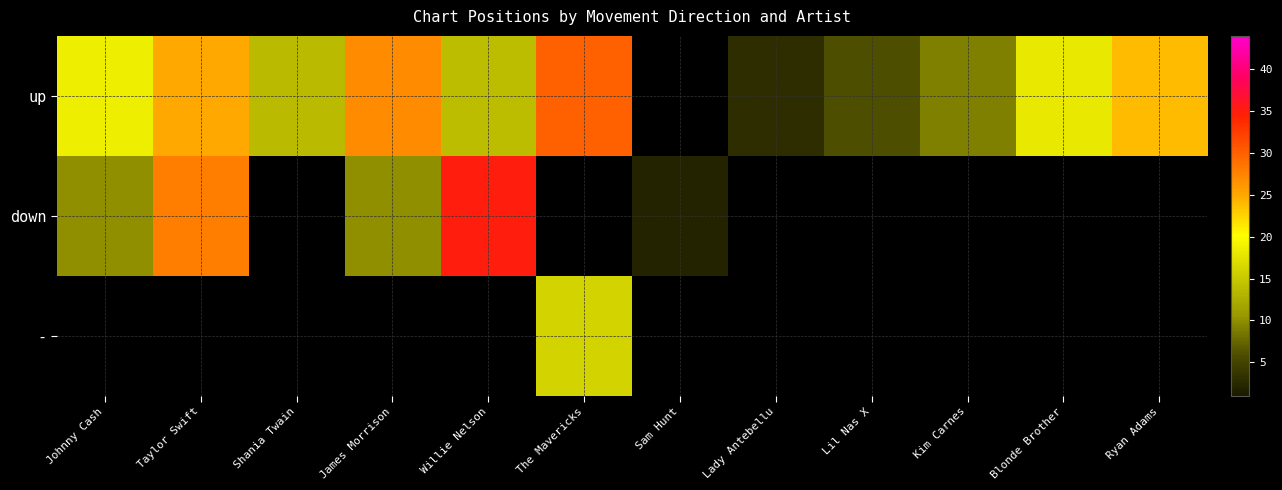

Which series has the widest spread of values?

down